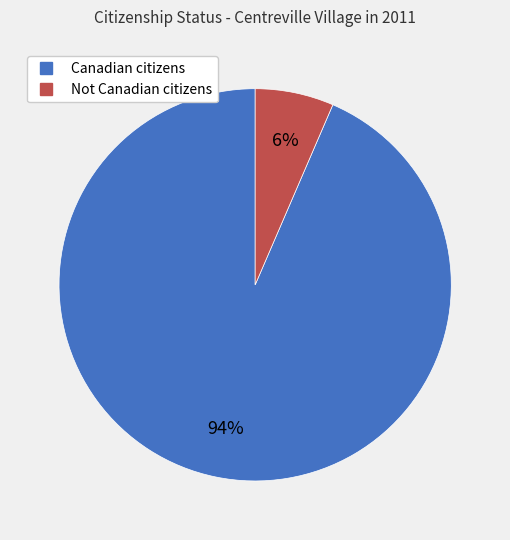

Is it true that Canadian citizens is 94% of the pie?

True